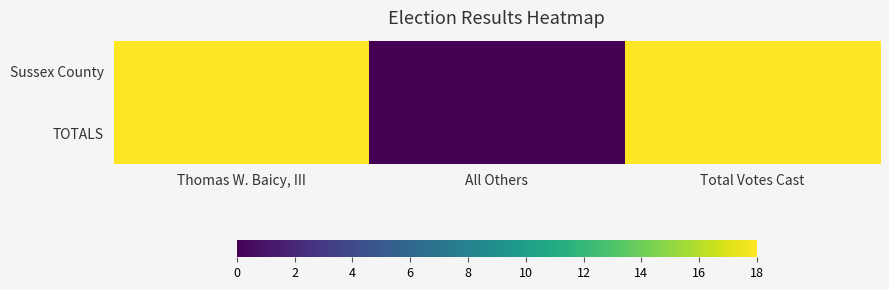

Which category has the lowest value across all series?

All Others